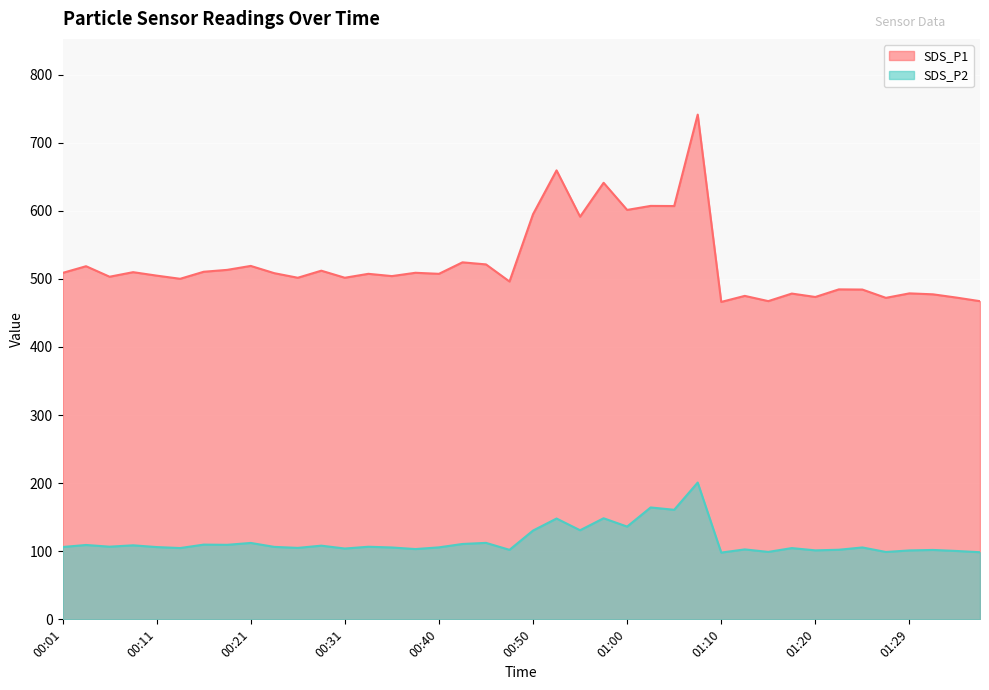

Which category has the highest value across all series?

01:07